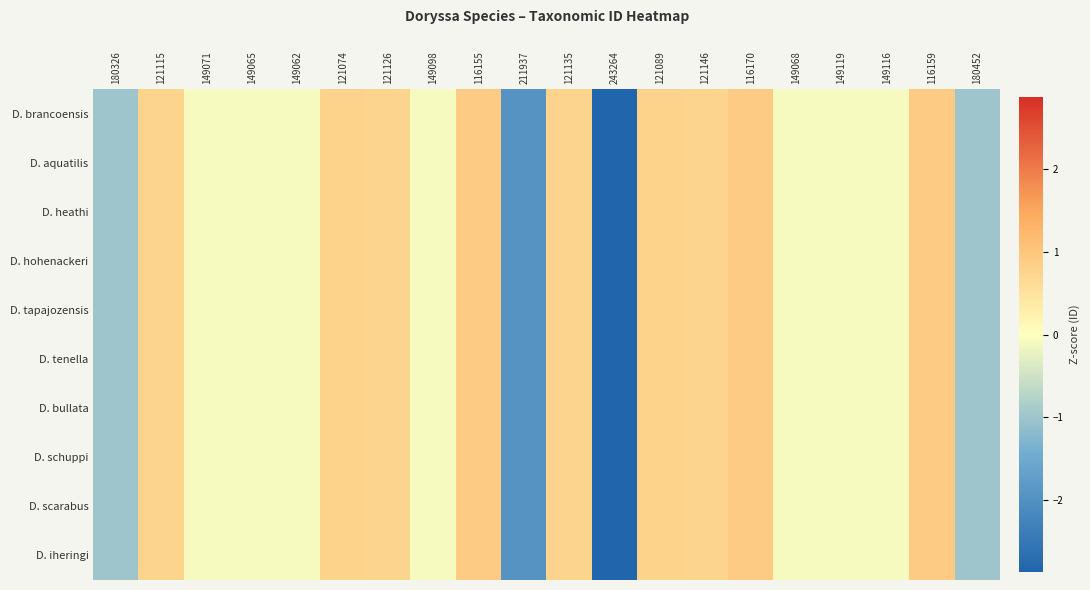

At how many categories does at least one series exceed 0?

9